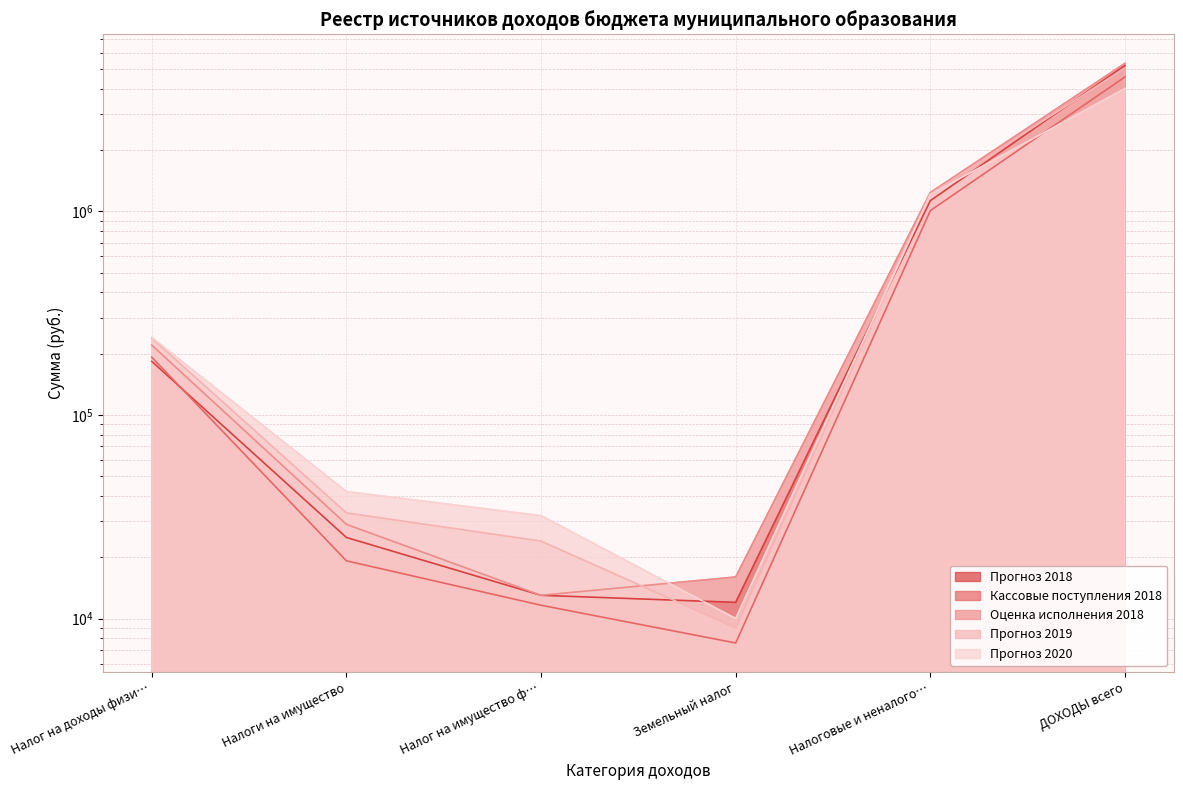

True or false: Кассовые поступления 2018 has a value of 191842.5 at Налог на доходы физи….

True